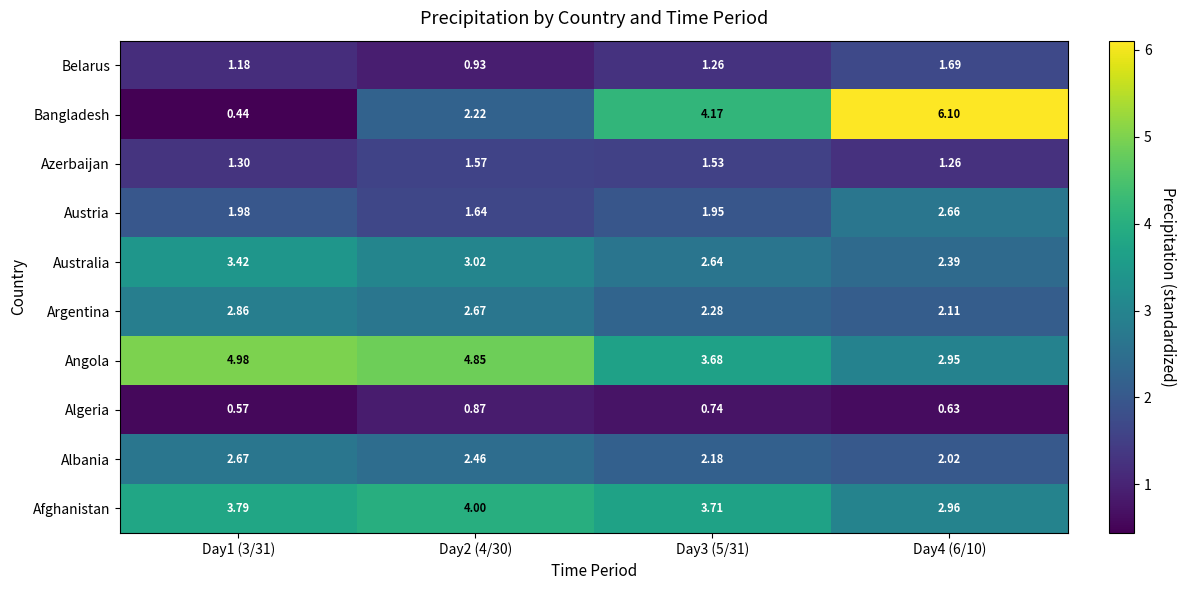

List the series in order of their peak value, highest first.

Bangladesh, Angola, Afghanistan, Australia, Argentina, Albania, Austria, Belarus, Azerbaijan, Algeria